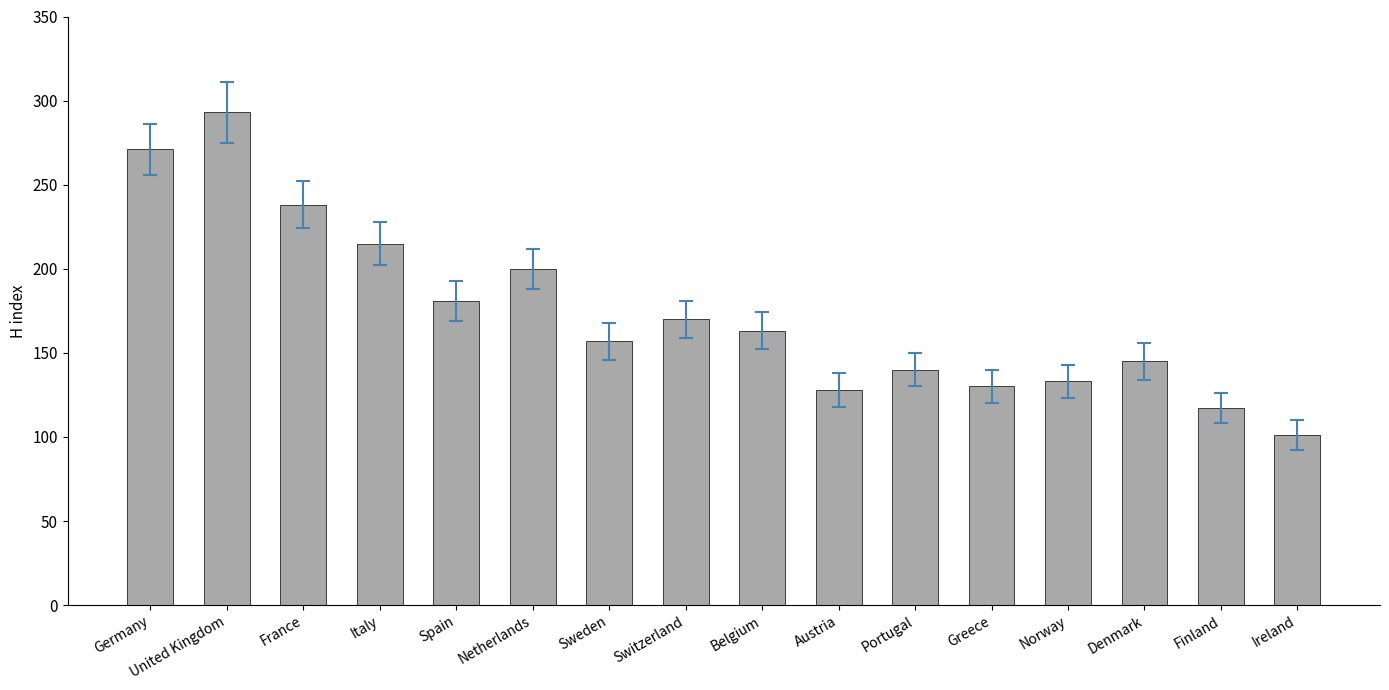

What position from the left is Sweden?

7